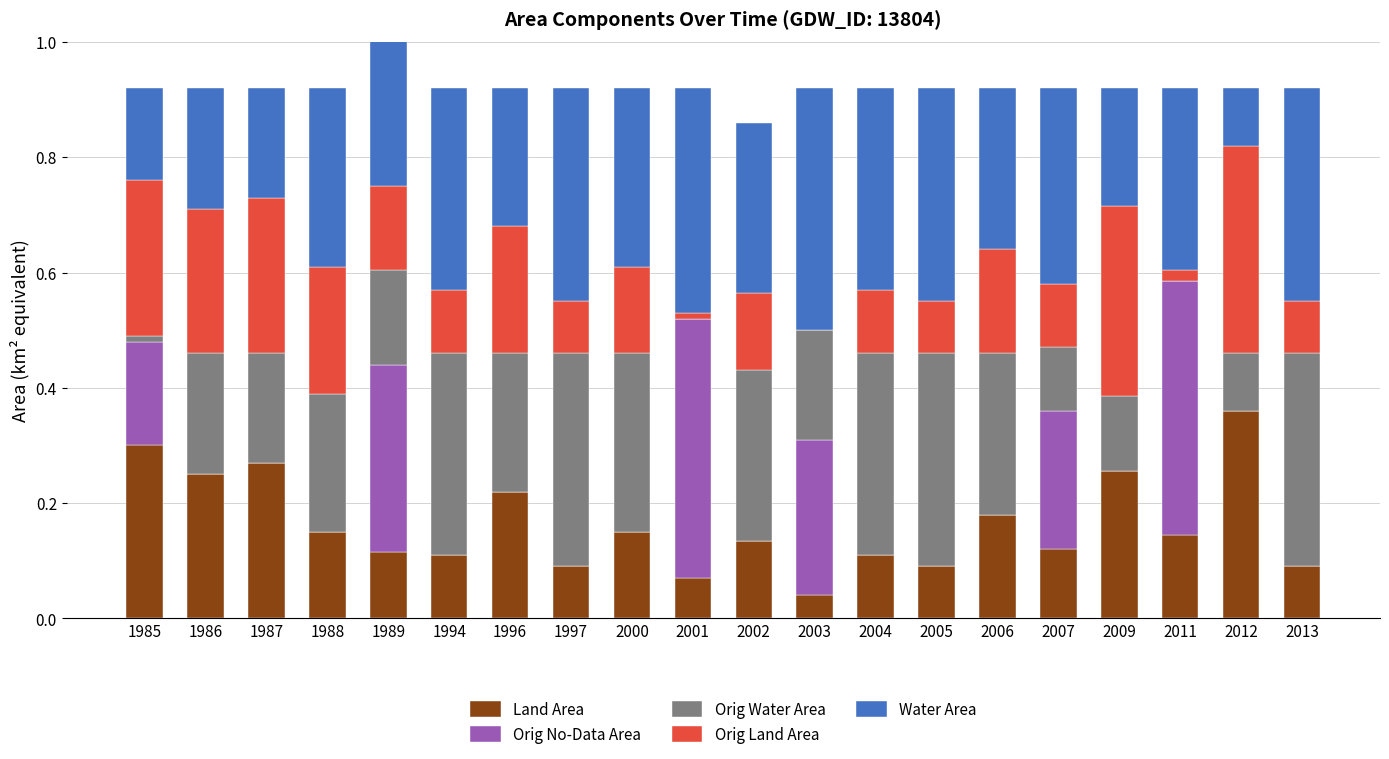

The value of Water Area at 2007 is 0.3. True or false?

True